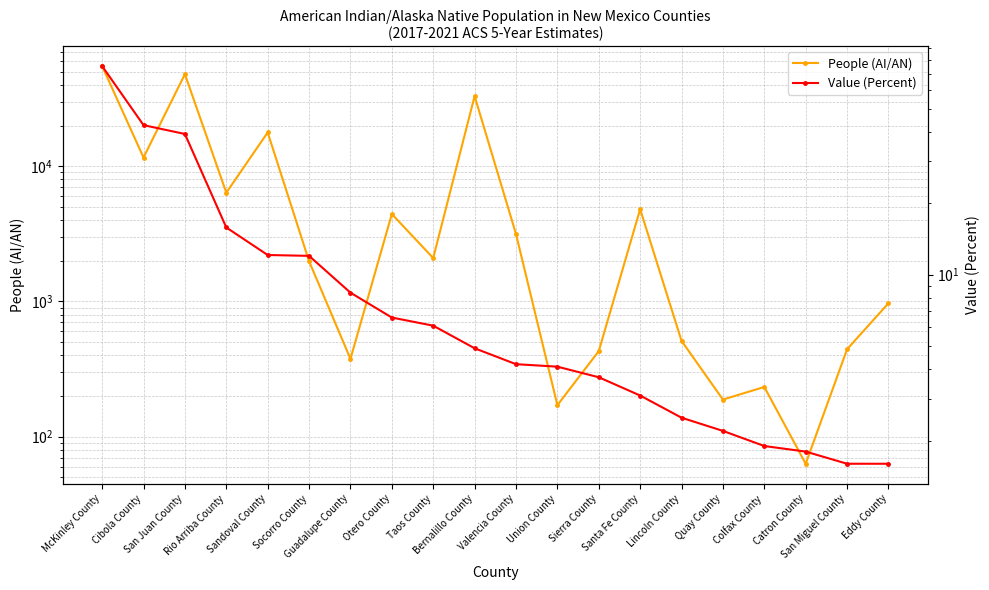

Reading left to right, list all the values displayed in this chart.

People (AI/AN): McKinley County=55106.0	Cibola County=11612.0	San Juan County=48002.0	Rio Arriba County=6377.0	Sandoval County=17790.0	Socorro County=1986.0	Guadalupe County=376.0	Otero County=4431.0	Taos County=2093.0	Bernalillo County=33028.0	Valencia County=3155.0	Union County=171.0	Sierra County=429.0	Santa Fe County=4812.0	Lincoln County=511.0	Quay County=188.0	Colfax County=233.0	Catron County=63.0	San Miguel County=443.0	Eddy County=970.0
Value (Percent): McKinley County=75.5	Cibola County=42.6	San Juan County=39.1	Rio Arriba County=15.8	Sandoval County=12.1	Socorro County=12.0	Guadalupe County=8.4	Otero County=6.6	Taos County=6.1	Bernalillo County=4.9	Valencia County=4.2	Union County=4.1	Sierra County=3.7	Santa Fe County=3.1	Lincoln County=2.5	Quay County=2.2	Colfax County=1.9	Catron County=1.8	San Miguel County=1.6	Eddy County=1.6